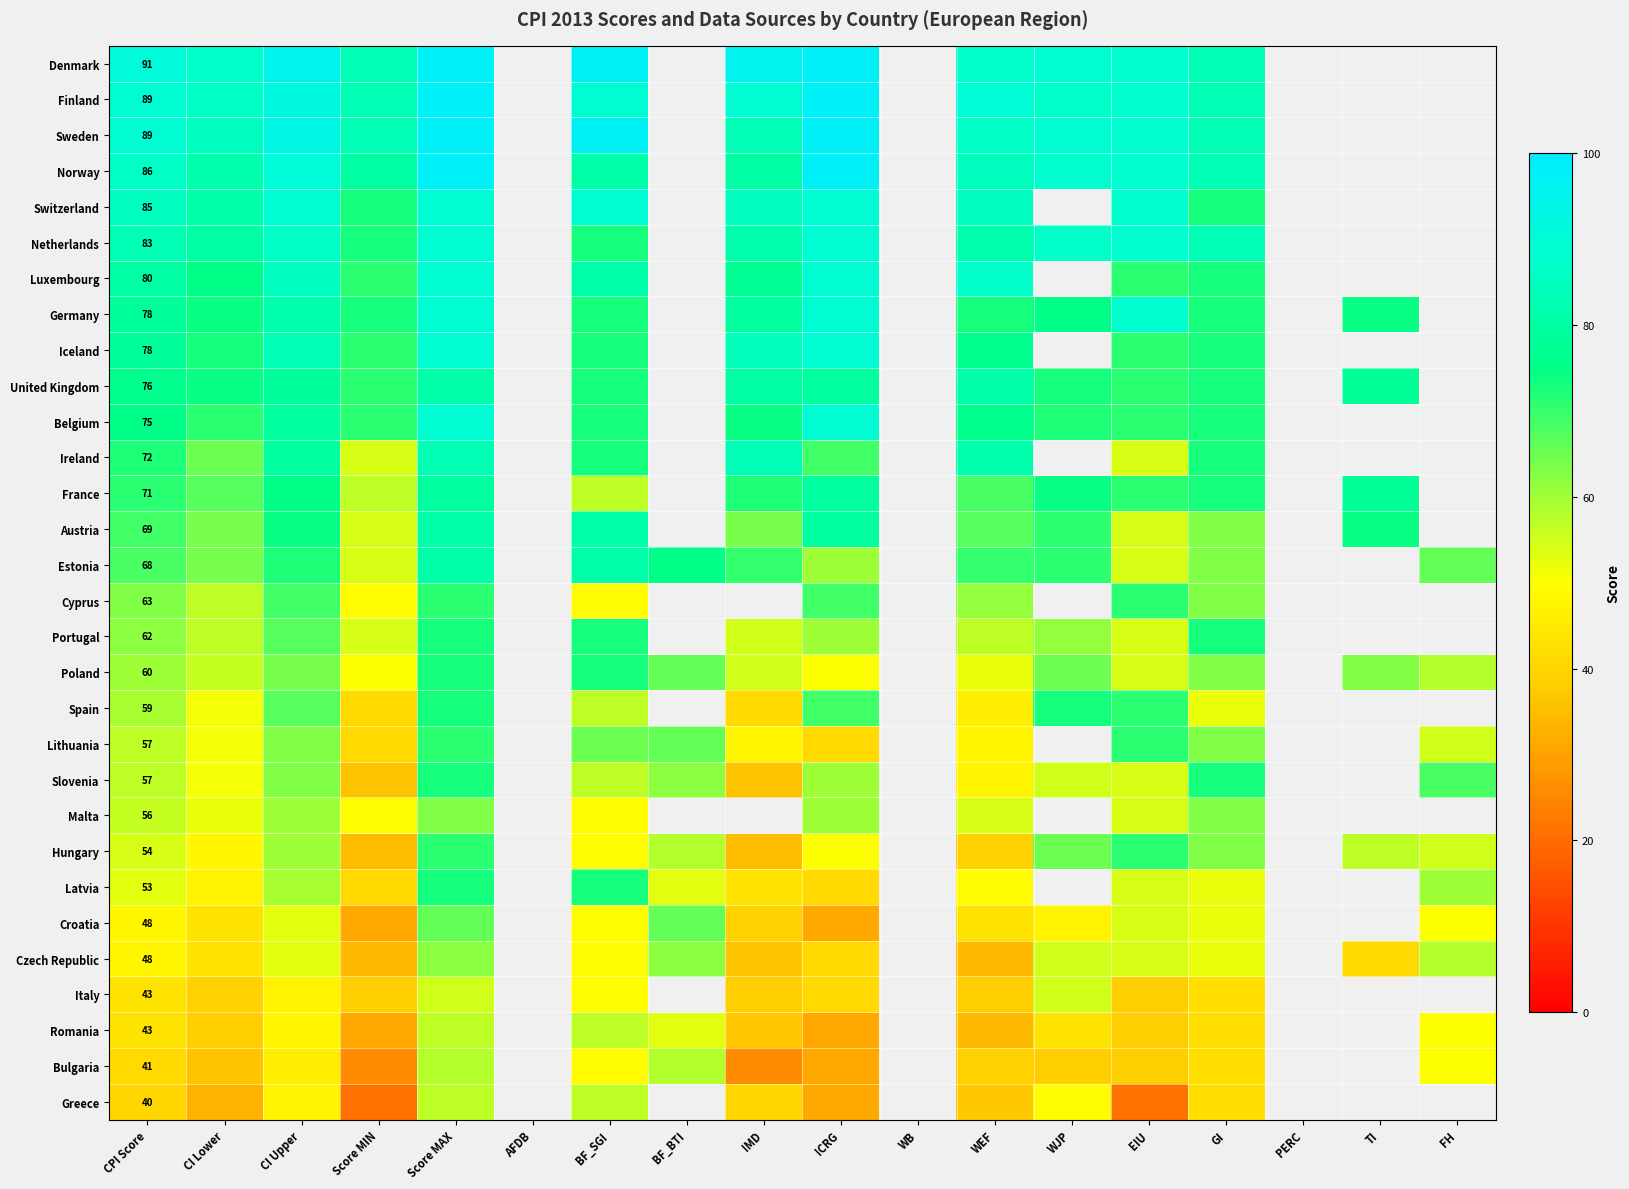

Is it true that Spain equals 29 at CPI Score?

False